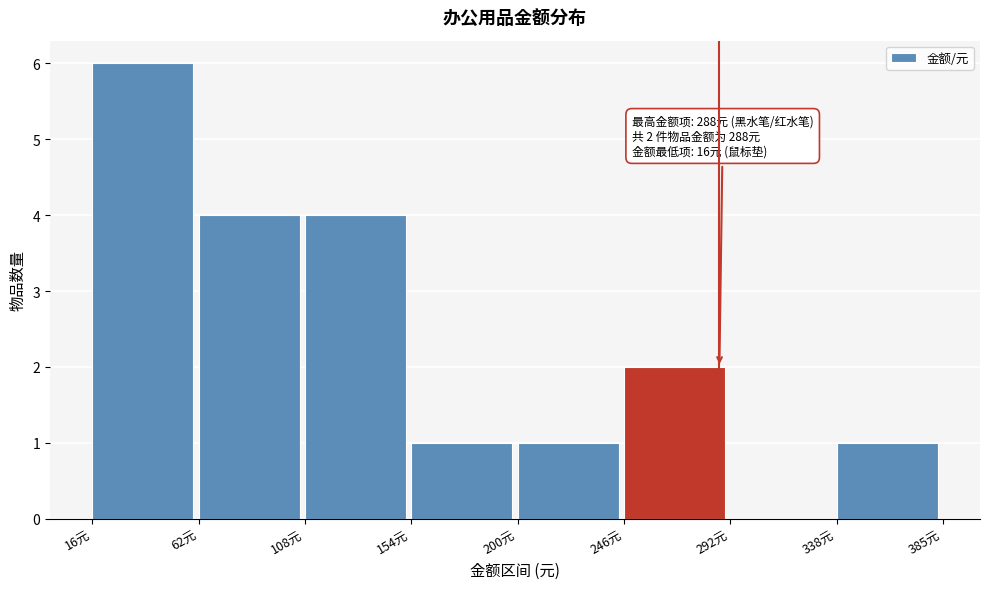

Over which range of the x-axis is the bar tallest?

15 to 60